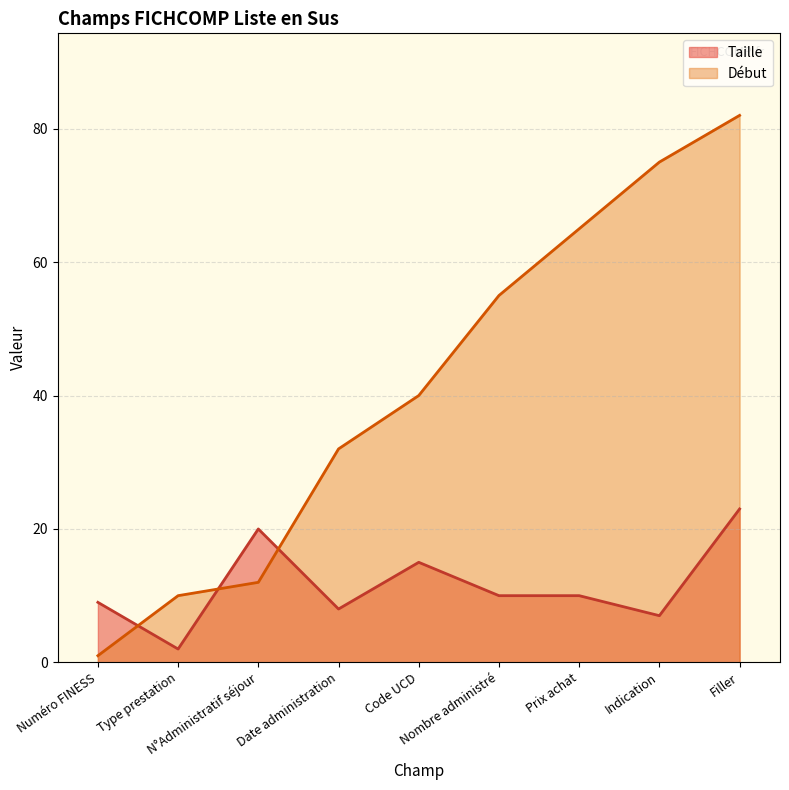

How many data points does each series have?

9